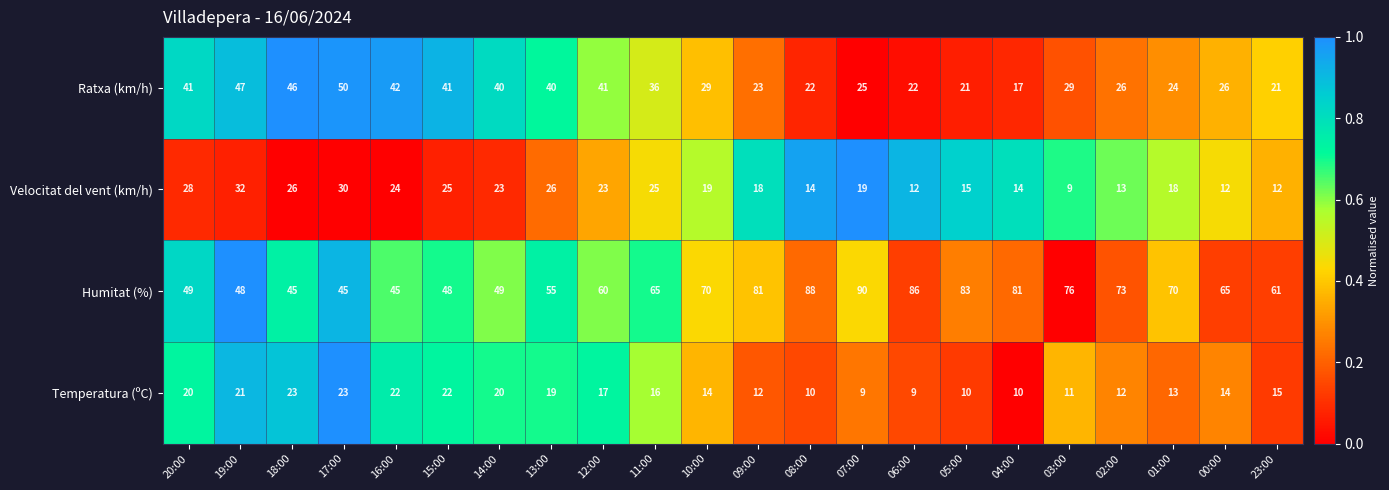

Between 09:00 and 03:00, which series saw the biggest shift?

Velocitat del vent (km/h)